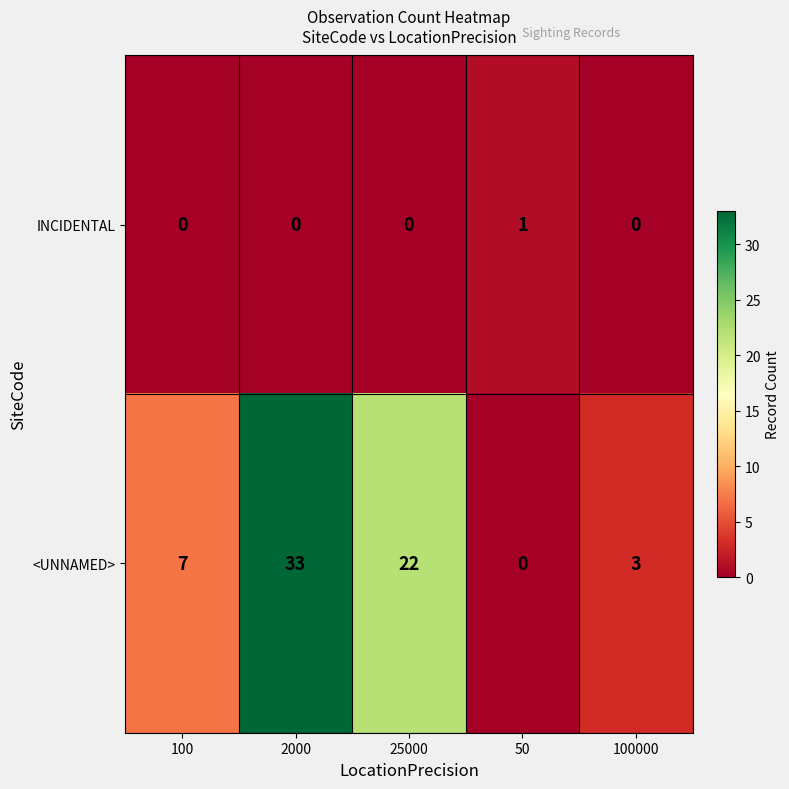

What is the maximum value shown in the chart?

33